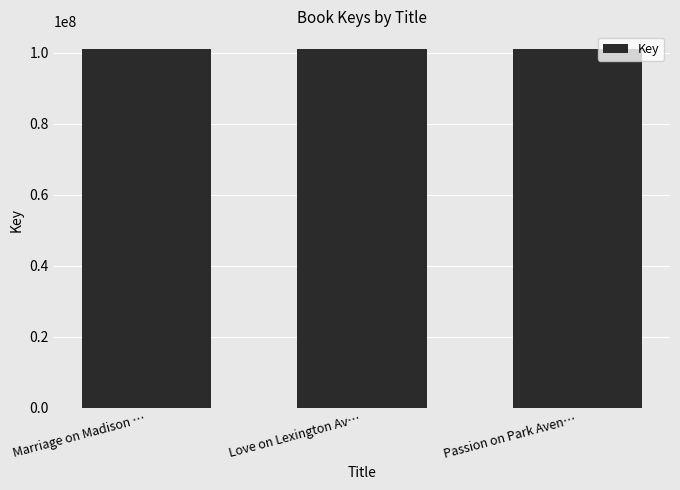

Approximately how many times larger is the value at Passion on Park Aven… compared to Marriage on Madison …?

1.0